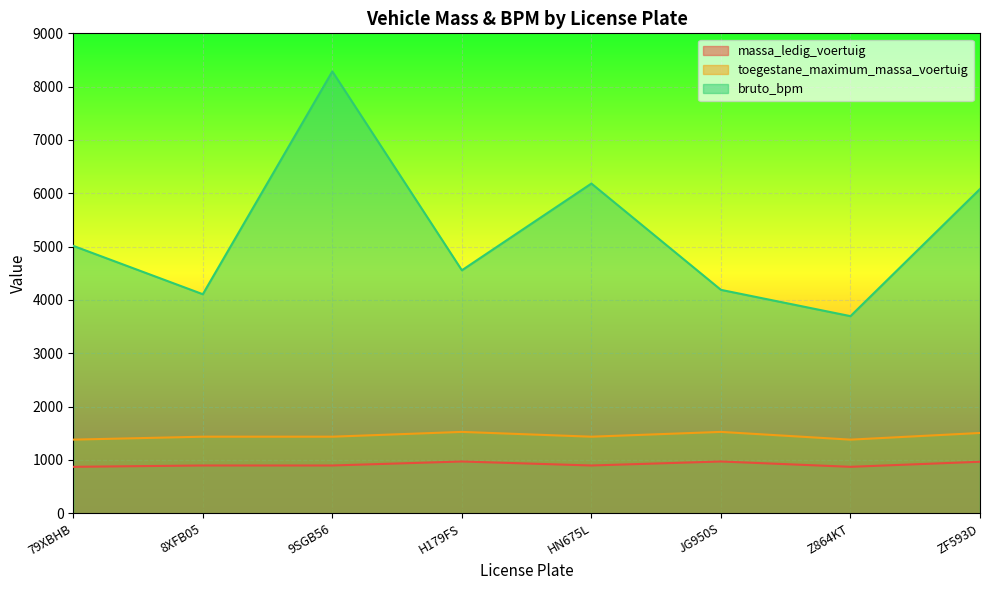

What is the difference between the highest and lowest values at HN675L?

5288